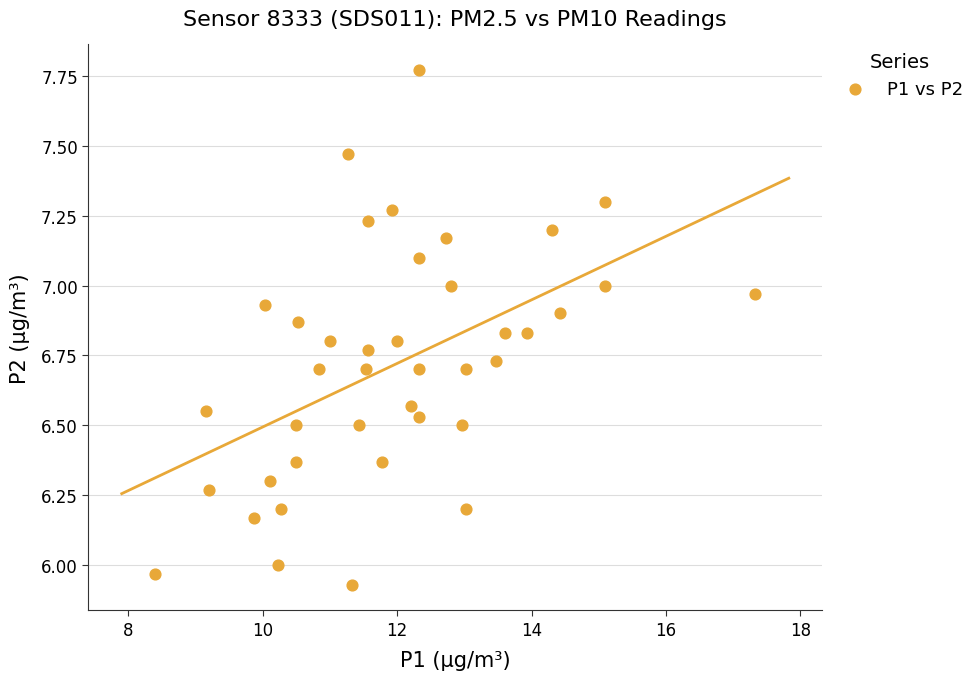

What is the range of X values (max minus min)?

8.9